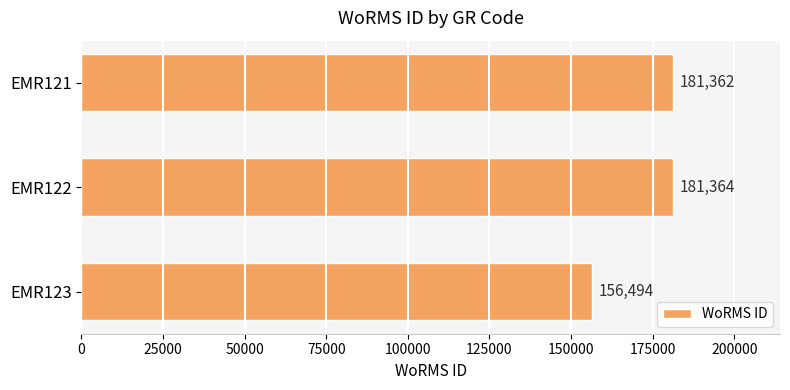

The value at EMR122 is 181364. True or false?

True